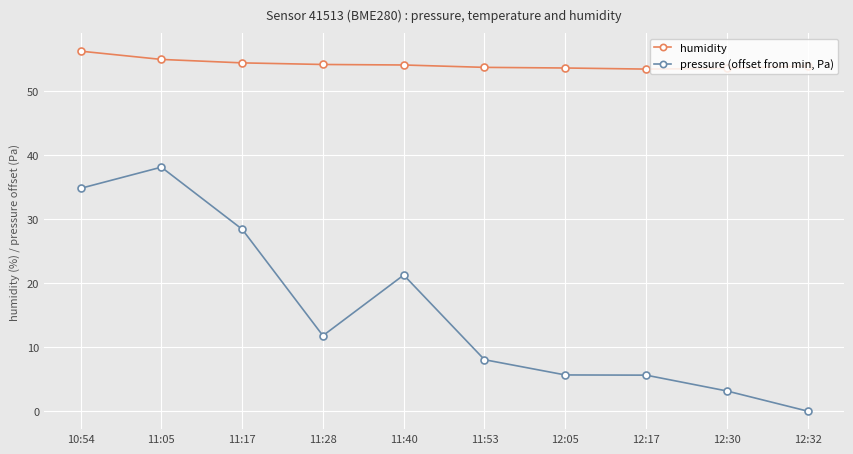

Does the chart have visible grid lines?

Yes